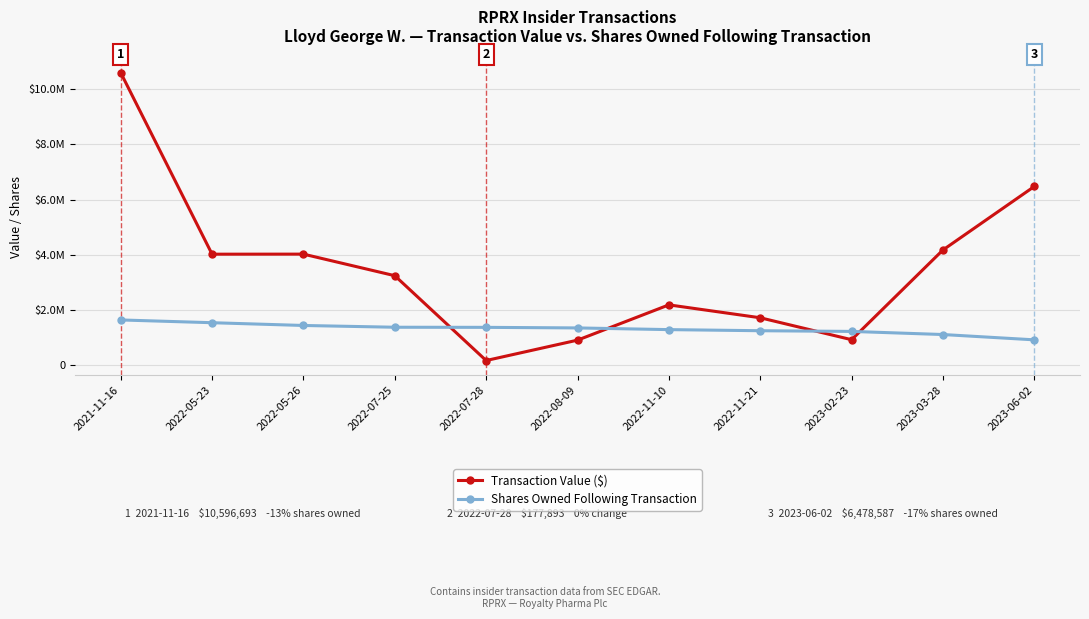

Read the Shares Owned Following Transaction value at 2023-02-23, to the nearest 50.

1231850